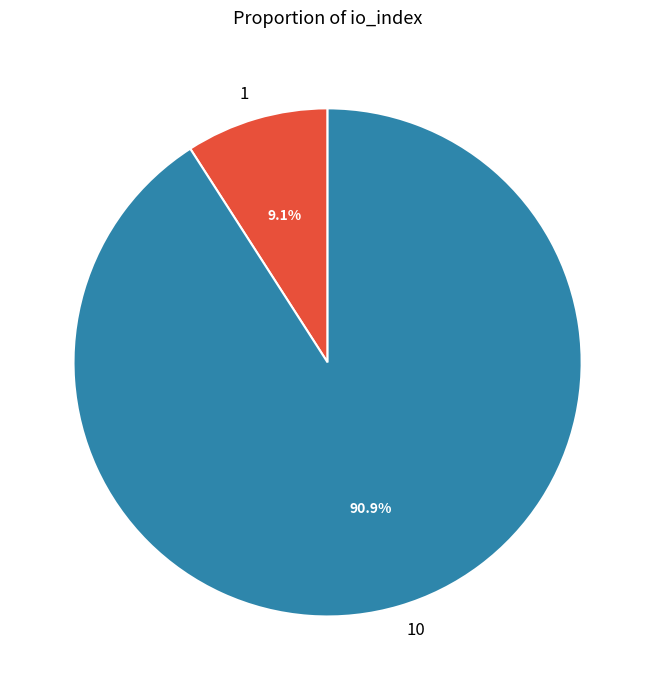

How many slices are in this pie chart?

2